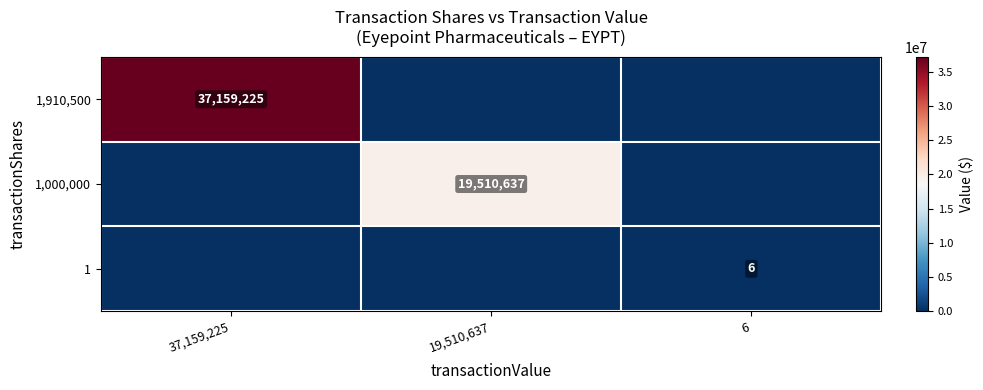

List the labels in order of 1,910,500 value, smallest first.

19,510,637, 6, 37,159,225